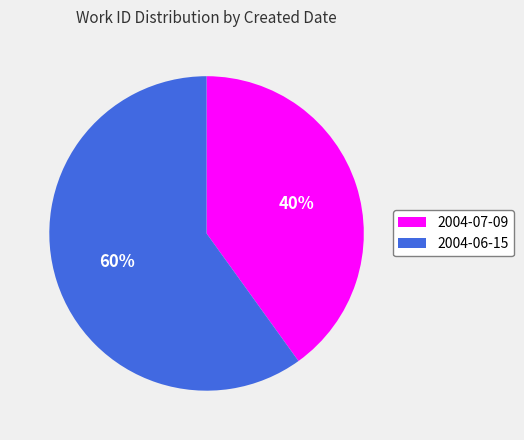

Count the number of slices in the pie.

2